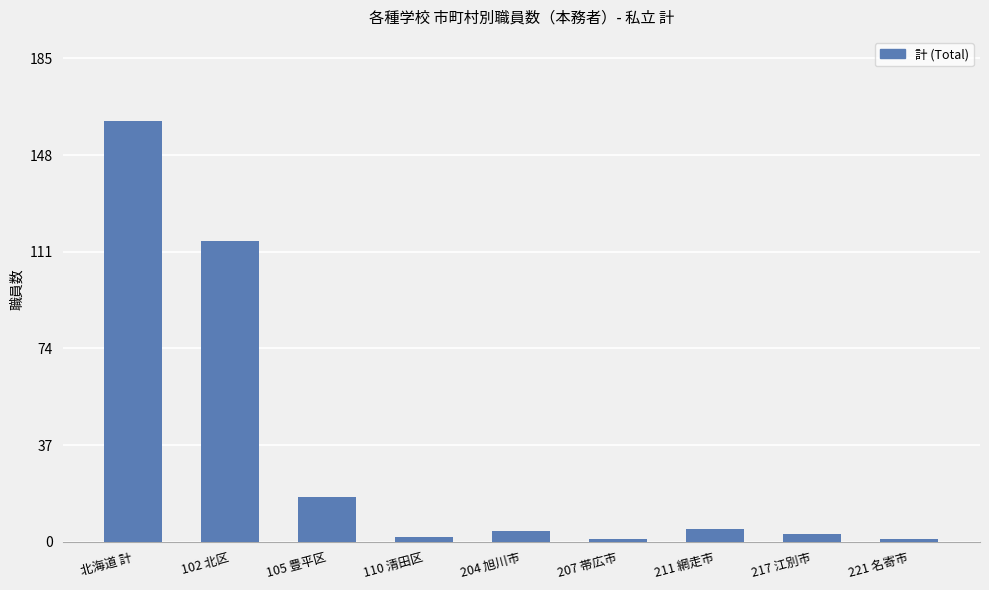

Reading left to right, transcribe all the data shown in this chart.

北海道 計=161	102 北区=115	105 豊平区=17	110 清田区=2	204 旭川市=4	207 帯広市=1	211 網走市=5	217 江別市=3	221 名寄市=1